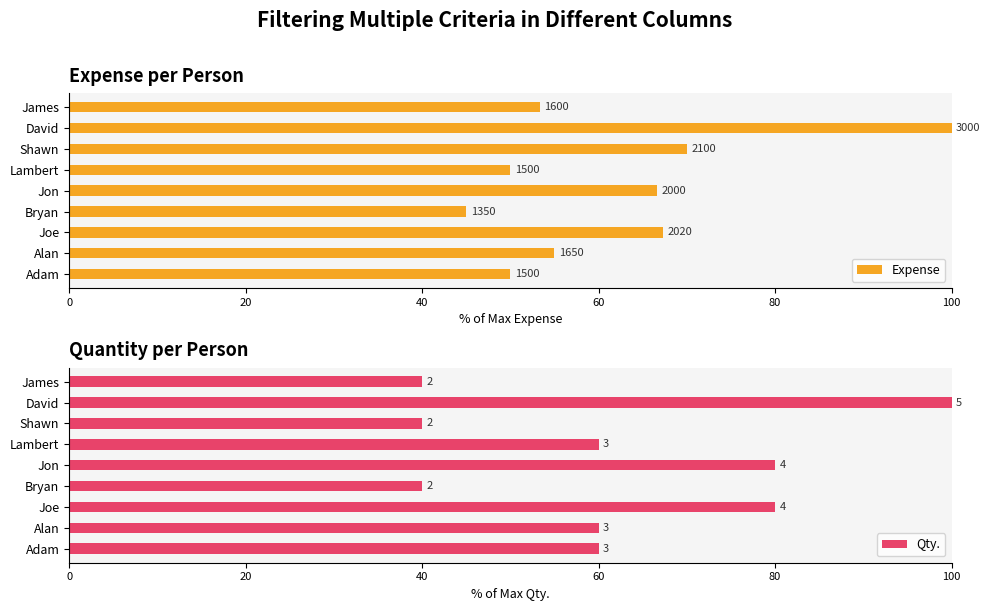

List the series in order of their overall mean, highest first.

Qty., Expense